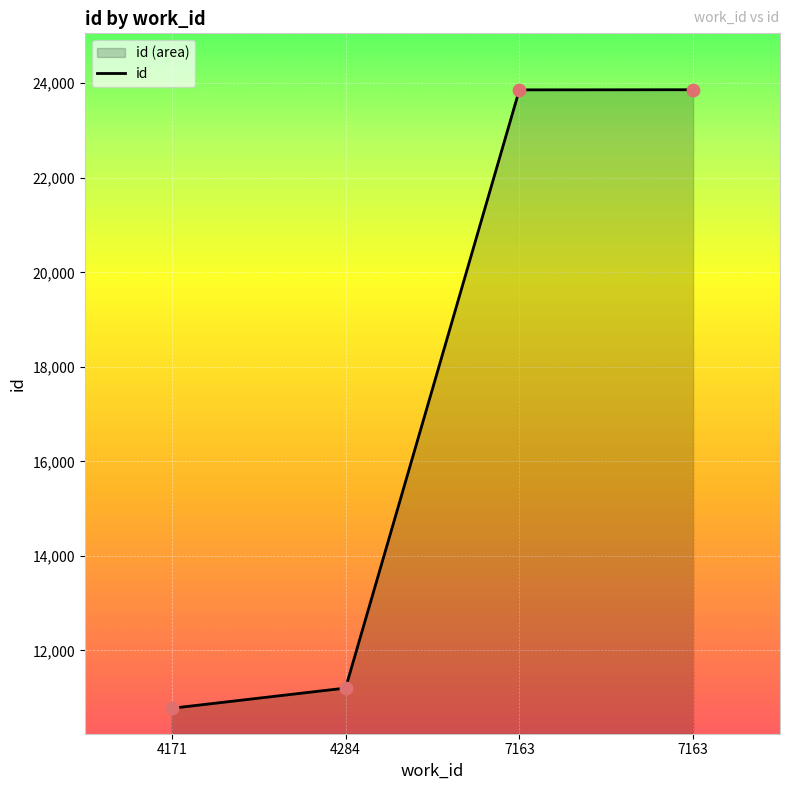

Between 7163 and 7163, which is larger?

7163